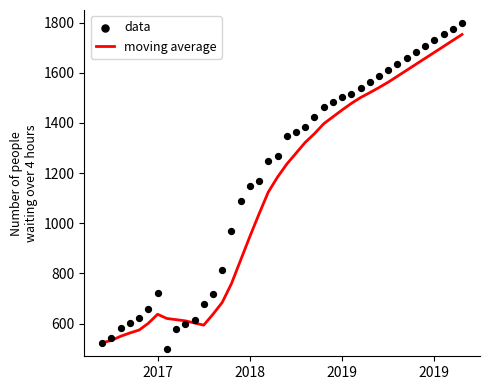

Which series contains the lowest Y value?

data